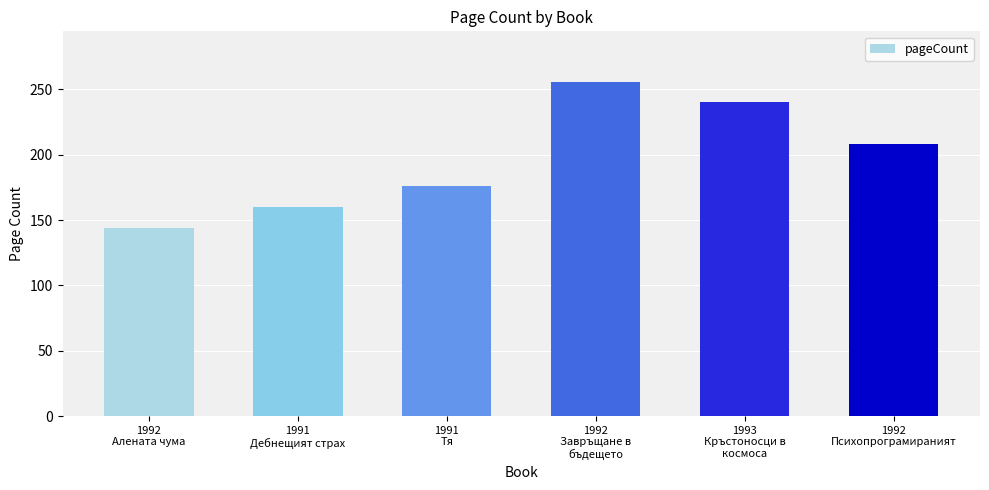

Are the bars grouped side by side (vs. stacked)?

No